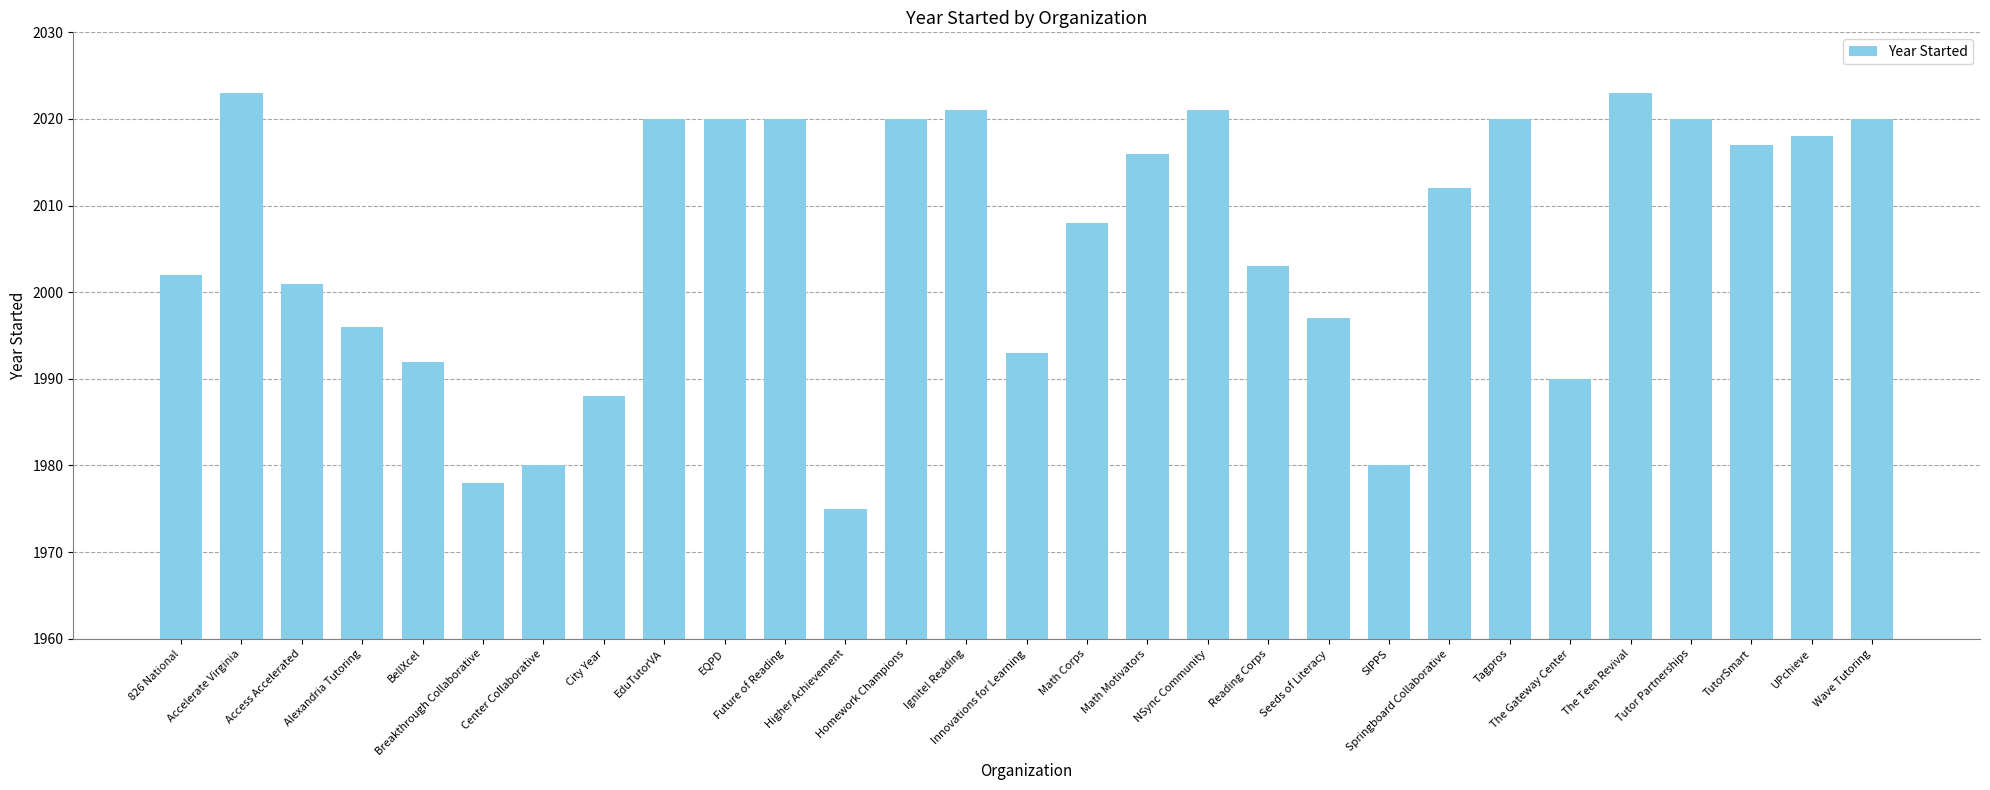

What is the difference between the maximum and minimum values?

48